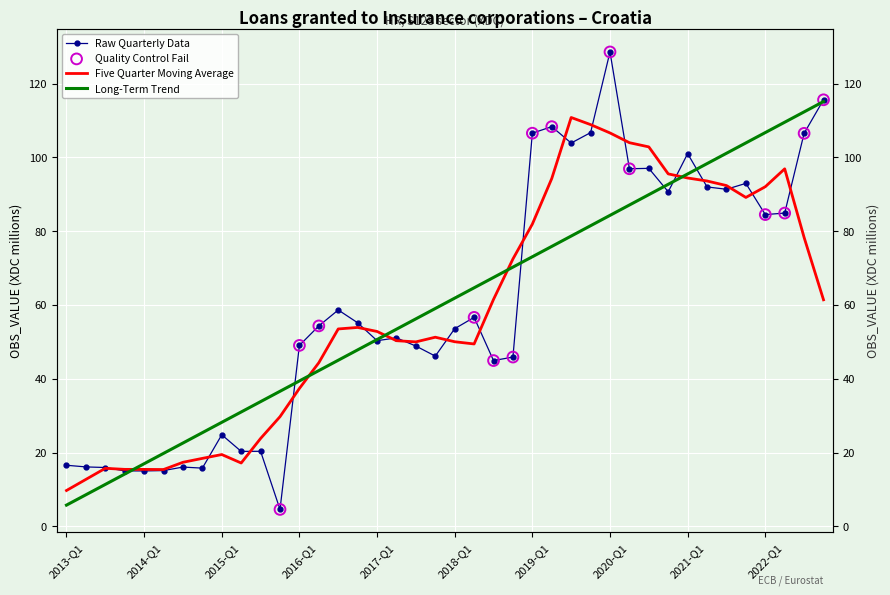

Between 2014-Q2 and 2019-Q3, which is larger?

2019-Q3